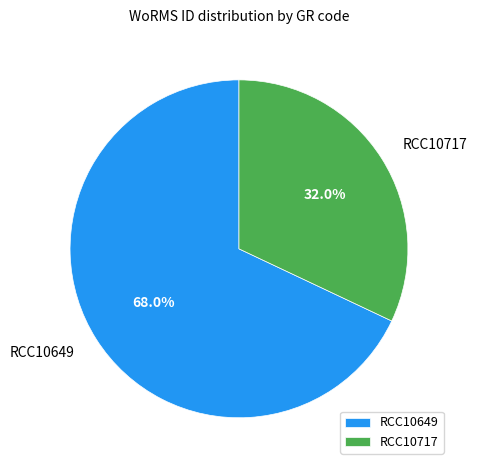

What is the majority slice?

RCC10649